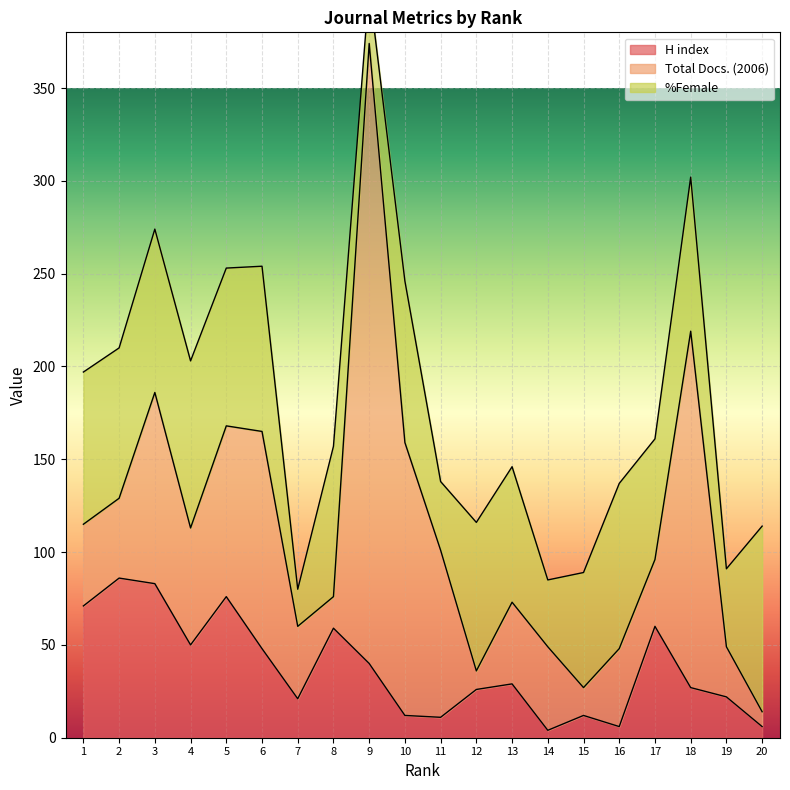

Is it true that H index equals 116 at 2?

False